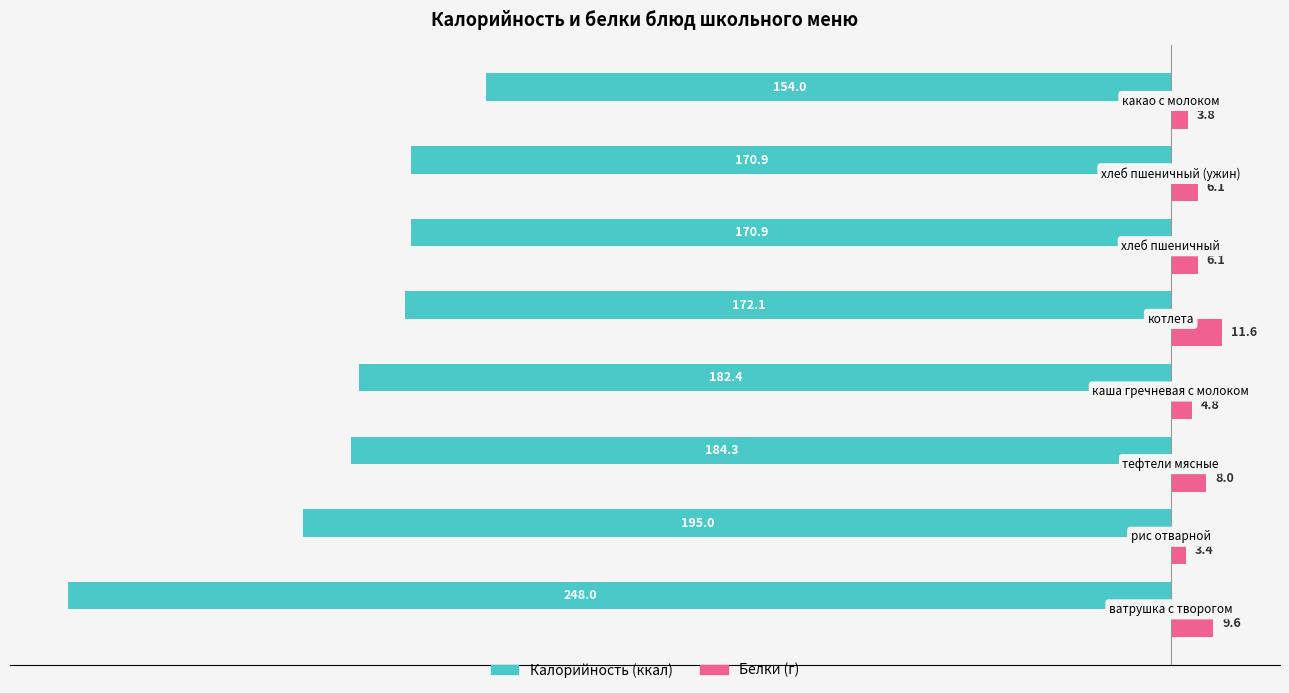

What is the minimum value shown in the chart?

-248.0